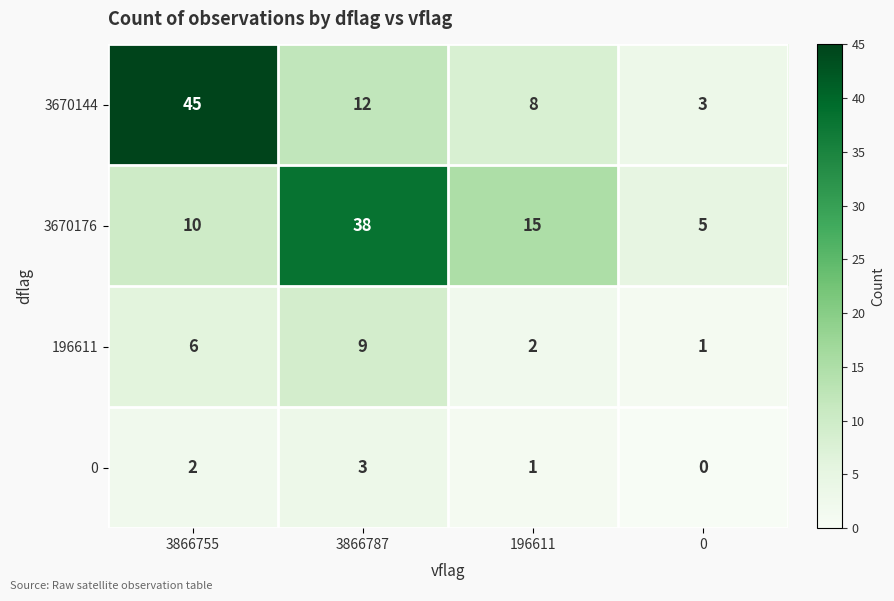

The 3670176 series shows 50 at 3866787. True or false?

False